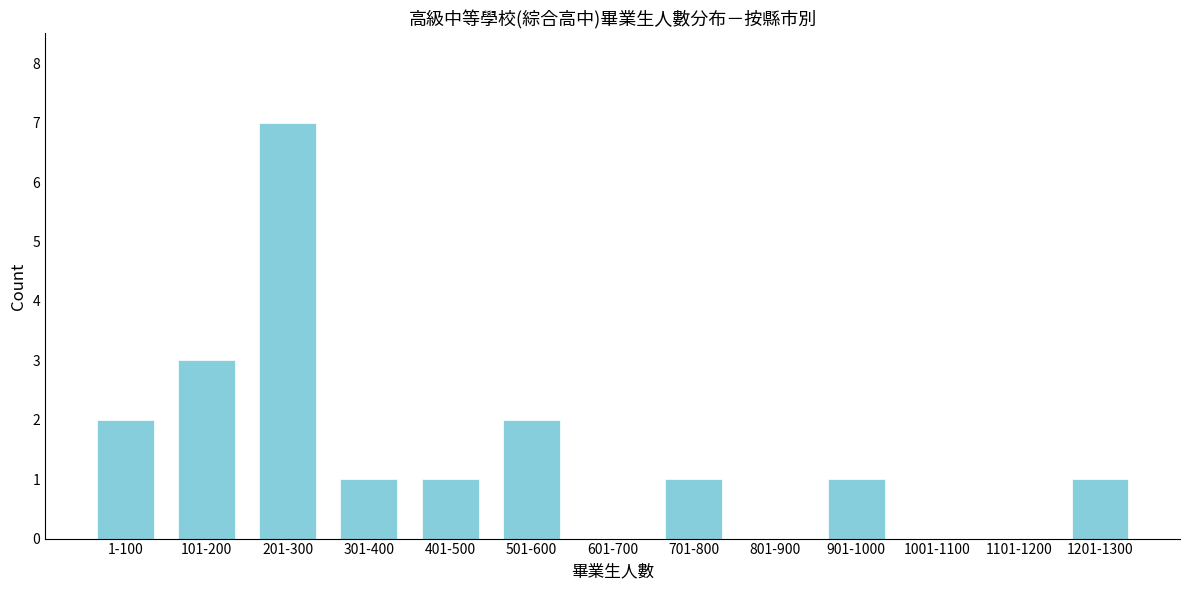

Reading left to right, extract all data points from this chart.

1-100=2	101-200=3	201-300=7	301-400=1	401-500=1	501-600=2	601-700=0	701-800=1	801-900=0	901-1000=1	1001-1100=0	1101-1200=0	1201-1300=1